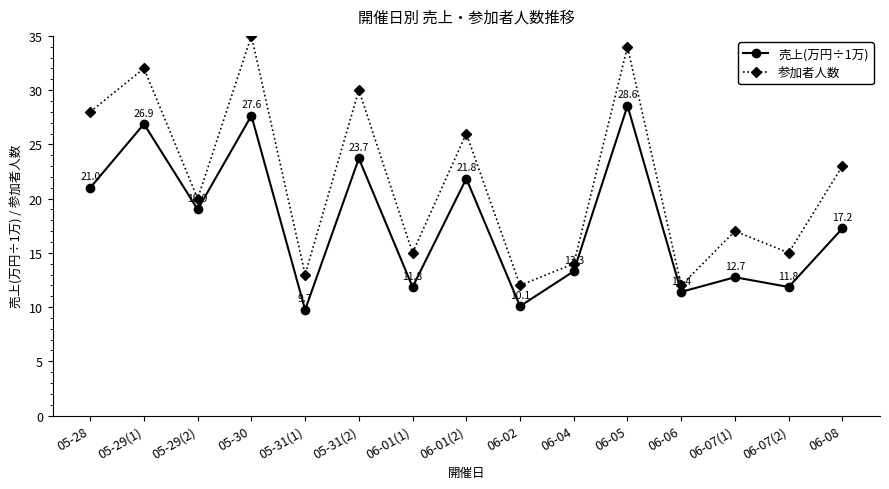

What is the label of the 15th point from the right?

05-28